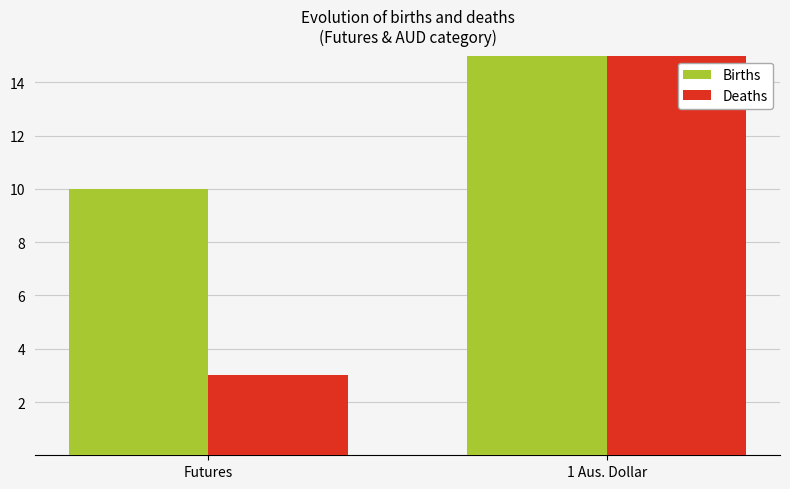

What is the lowest value of the Births series?

10